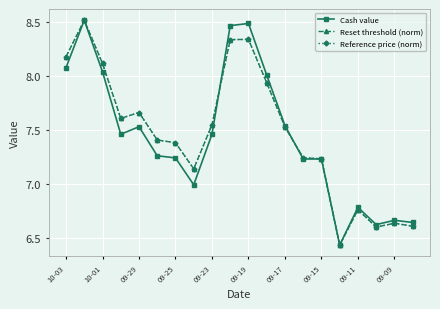

At how many categories does at least one series exceed 6?

20